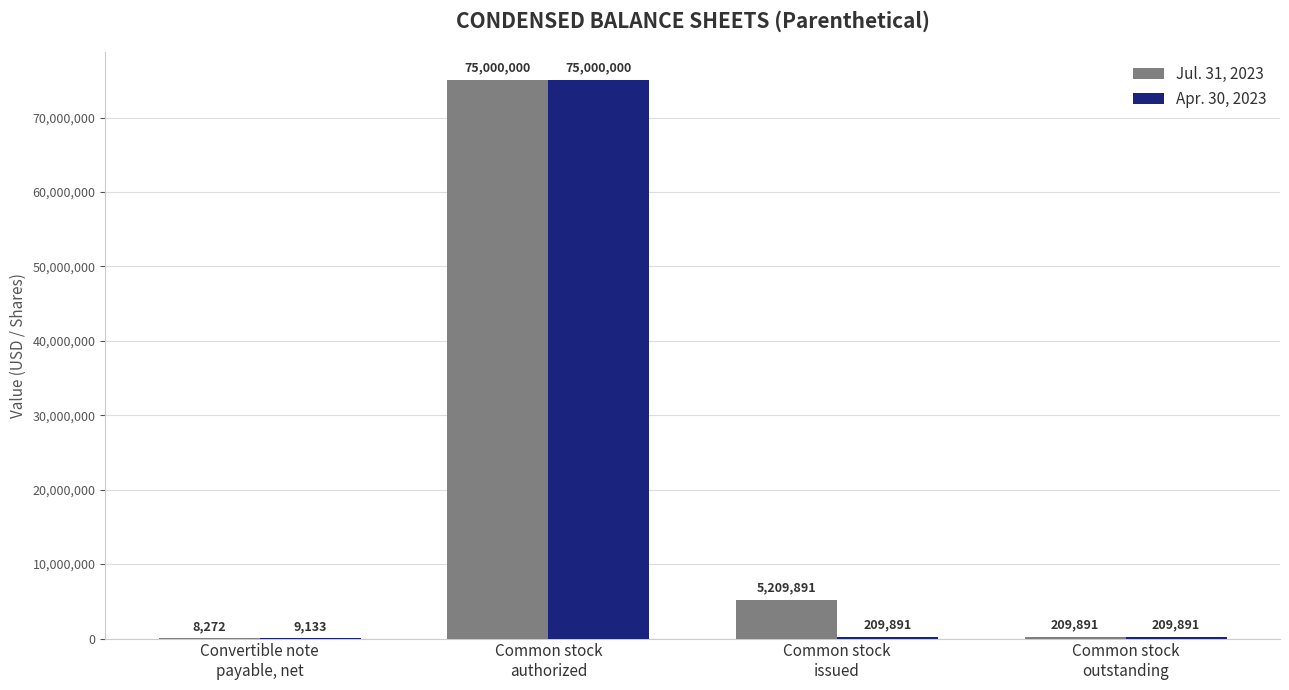

What is the sum of all Apr. 30, 2023 values?

75428915